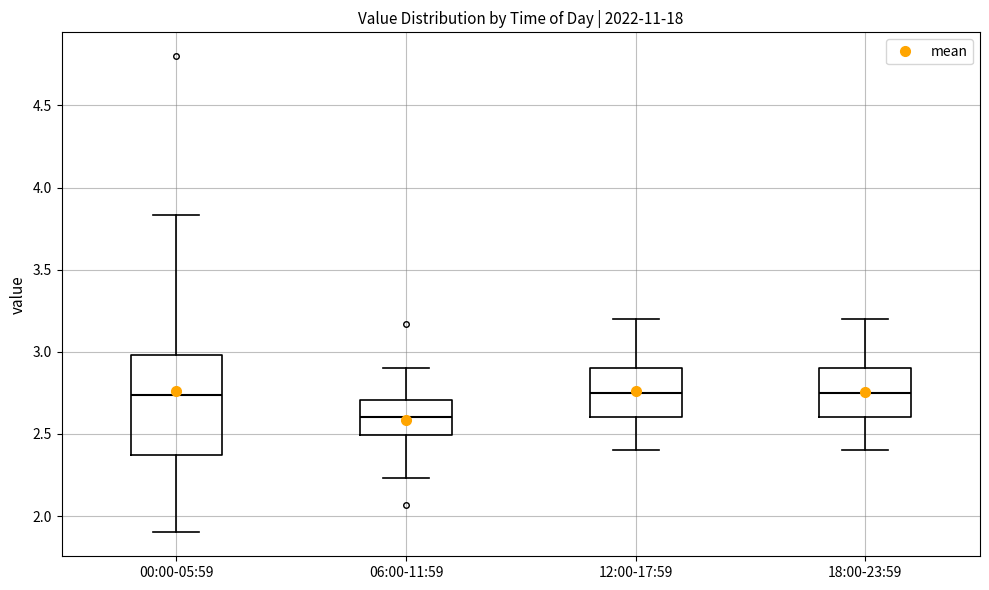

Reading left to right, transcribe this box plot: for each box, give where its median line is, the range the box spans, and where its two whiskers end, as read against the y-axis. The values are not printed on the chart, so give them approximately, as read against the axis.

00:00-05:59: median 2.75, box 2.35 to 3.00, whiskers 1.90 to 3.85
06:00-11:59: median 2.60, box 2.50 to 2.70, whiskers 2.25 to 2.90
12:00-17:59: median 2.75, box 2.60 to 2.90, whiskers 2.40 to 3.20
18:00-23:59: median 2.75, box 2.60 to 2.90, whiskers 2.40 to 3.20